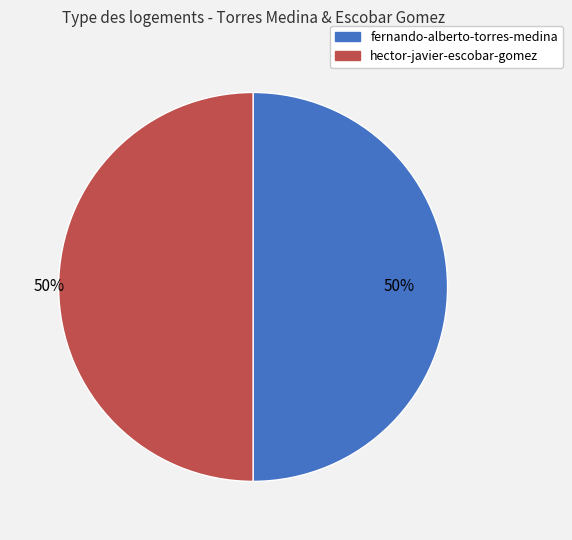

To the nearest percent, what percentage of the pie is fernando-alberto-torres-medina?

50%